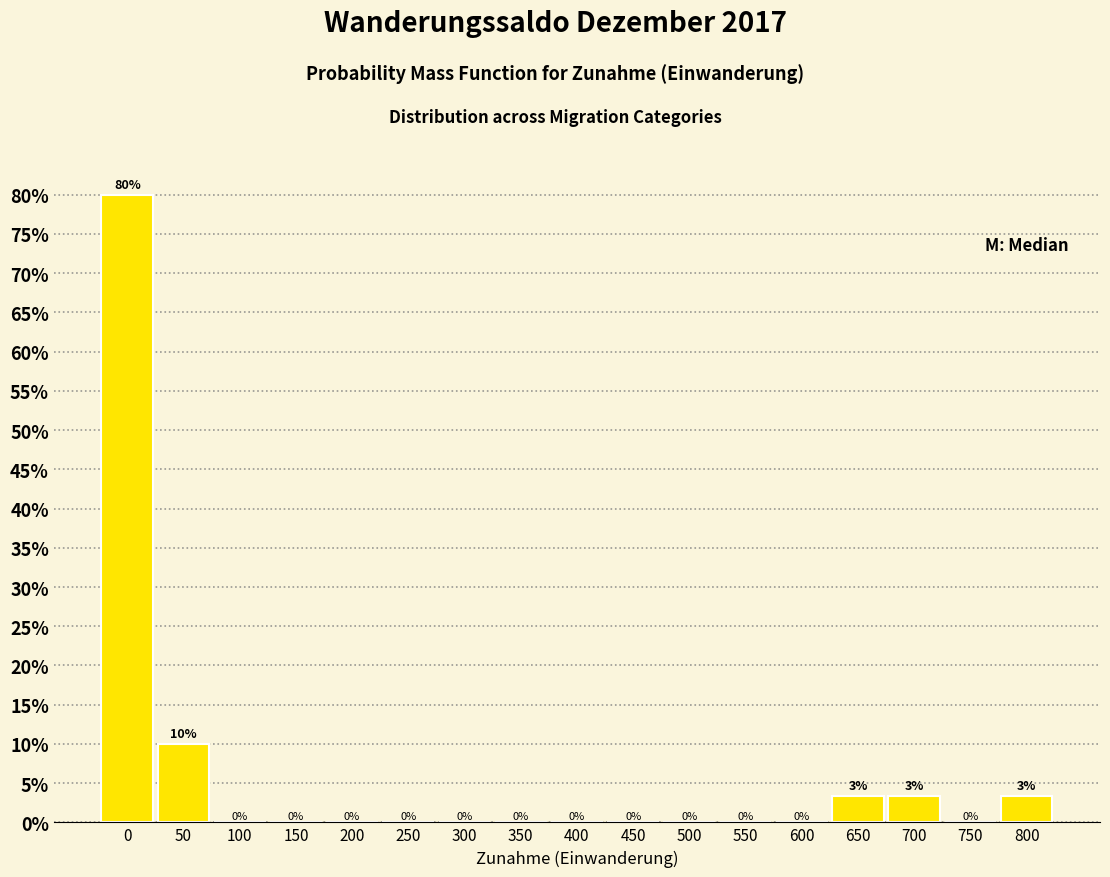

Are the bars horizontal?

No